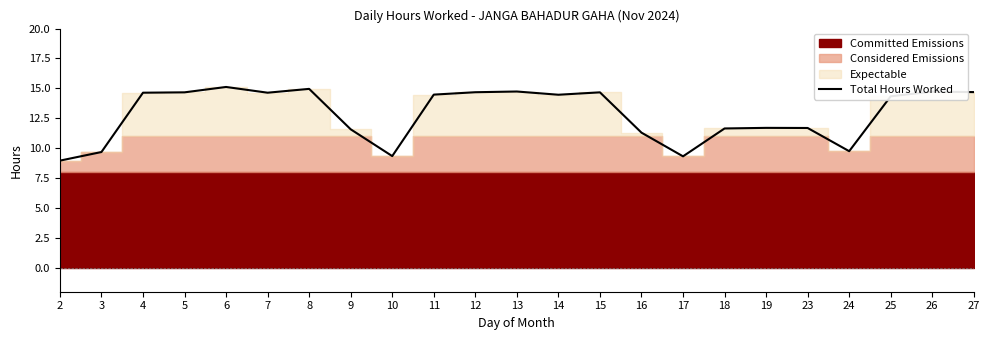

Where is the first local maximum?

6